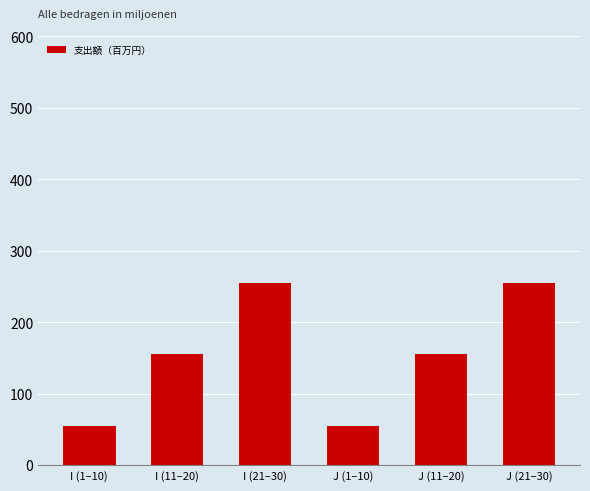

Reading left to right, transcribe all the data shown in this chart.

I (1–10)=55	I (11–20)=155	I (21–30)=255	J (1–10)=55	J (11–20)=155	J (21–30)=255